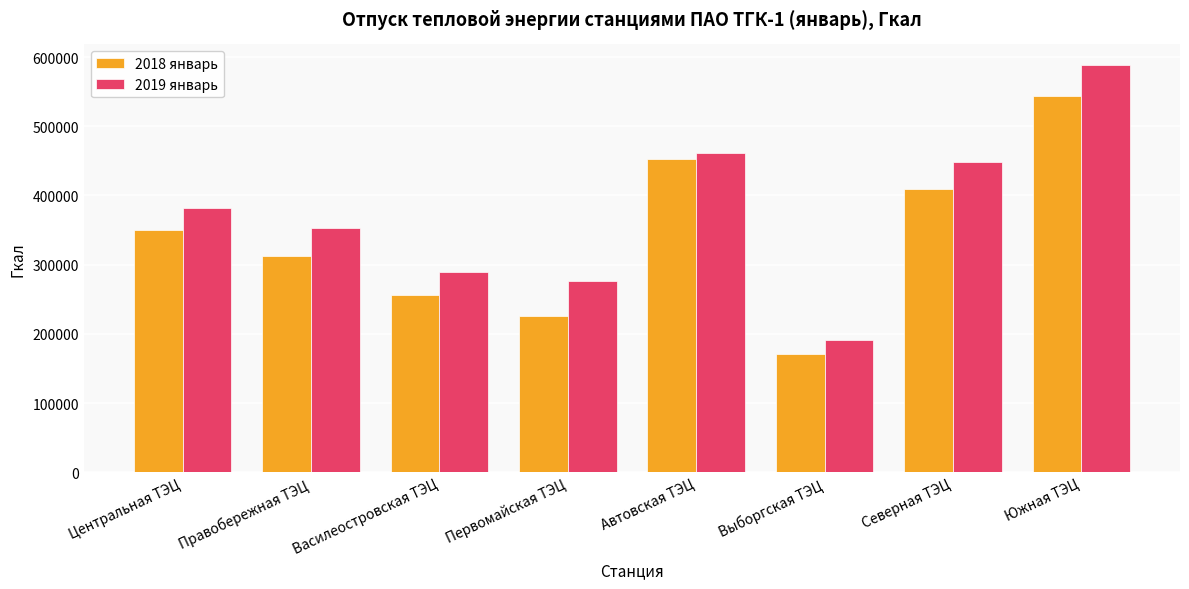

How many groups of bars are there?

8